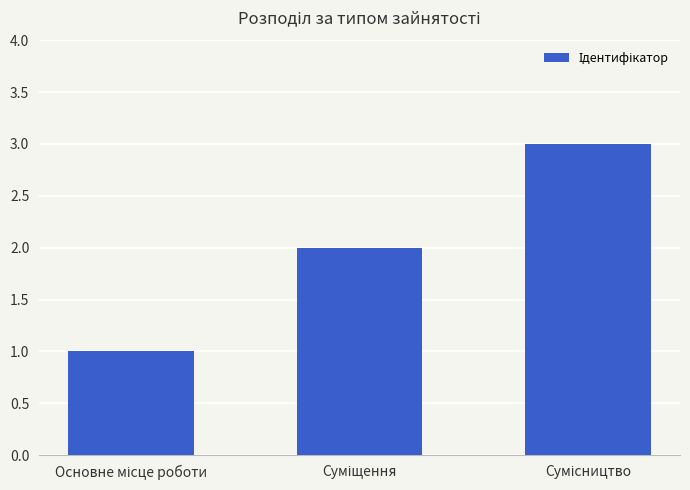

What is the greatest value displayed?

3